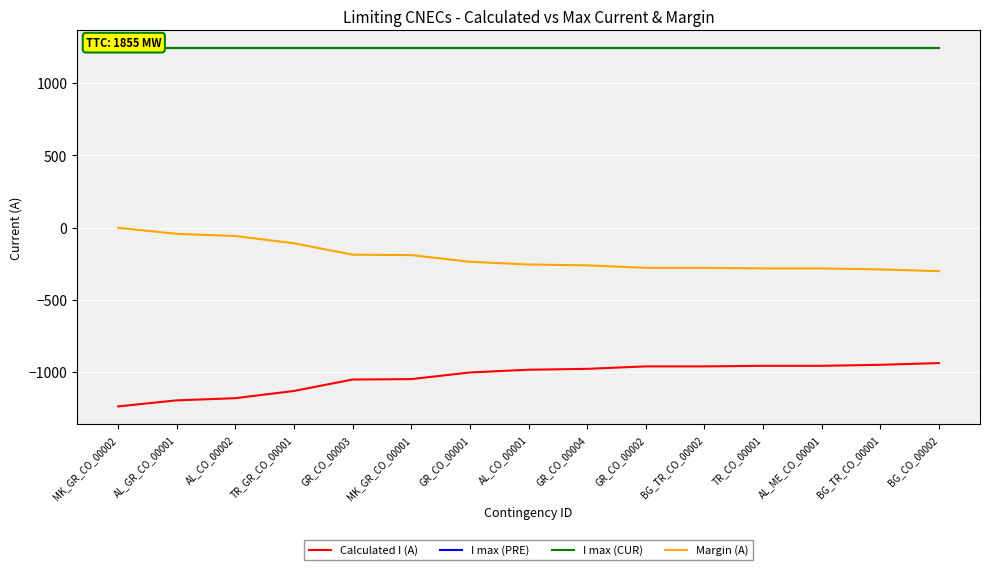

What is the average value of the I max (PRE) series?

1240